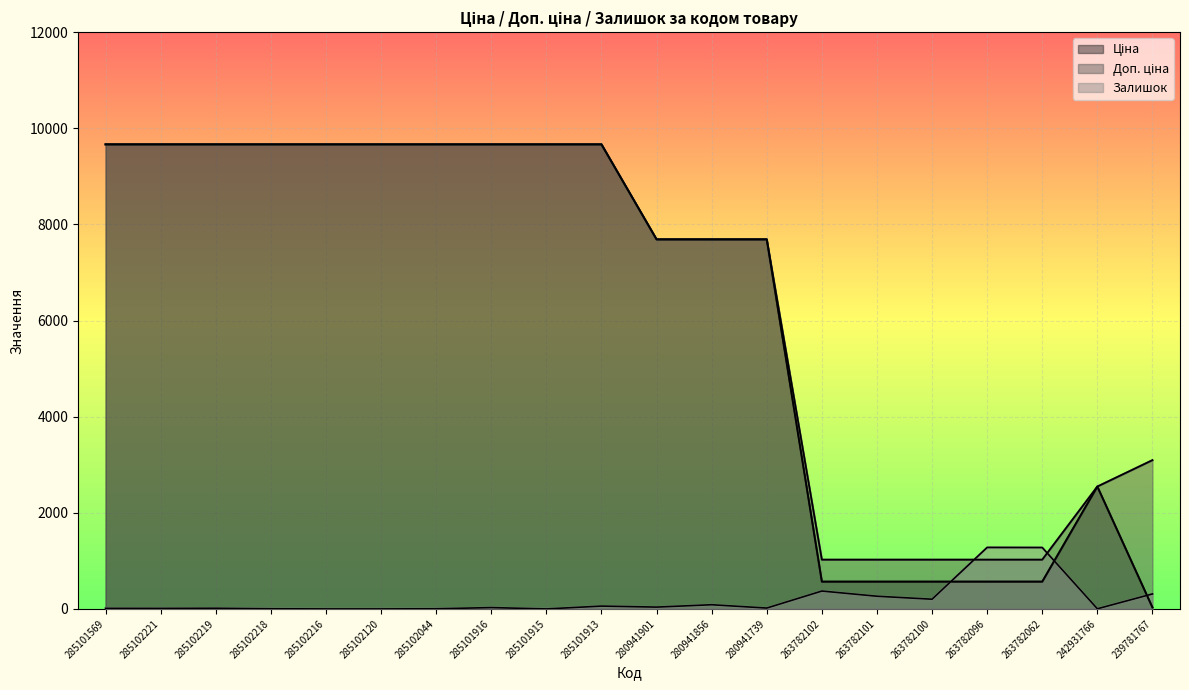

True or false: Ціна has a value of 9664.7 at 285101915.

True